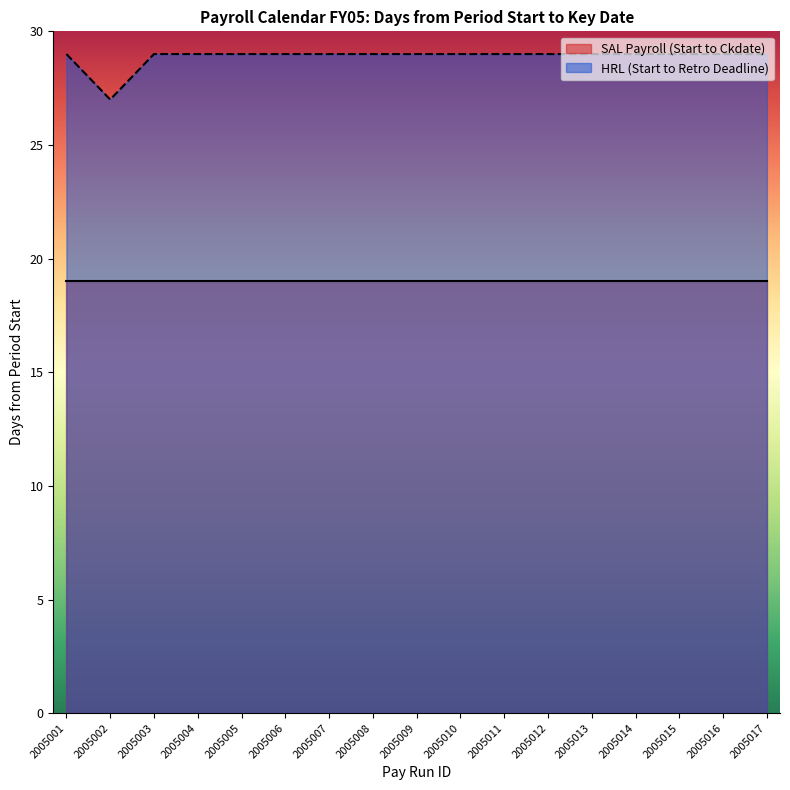

Which series has the largest range (max minus min)?

HRL (Start to Retro Deadline)